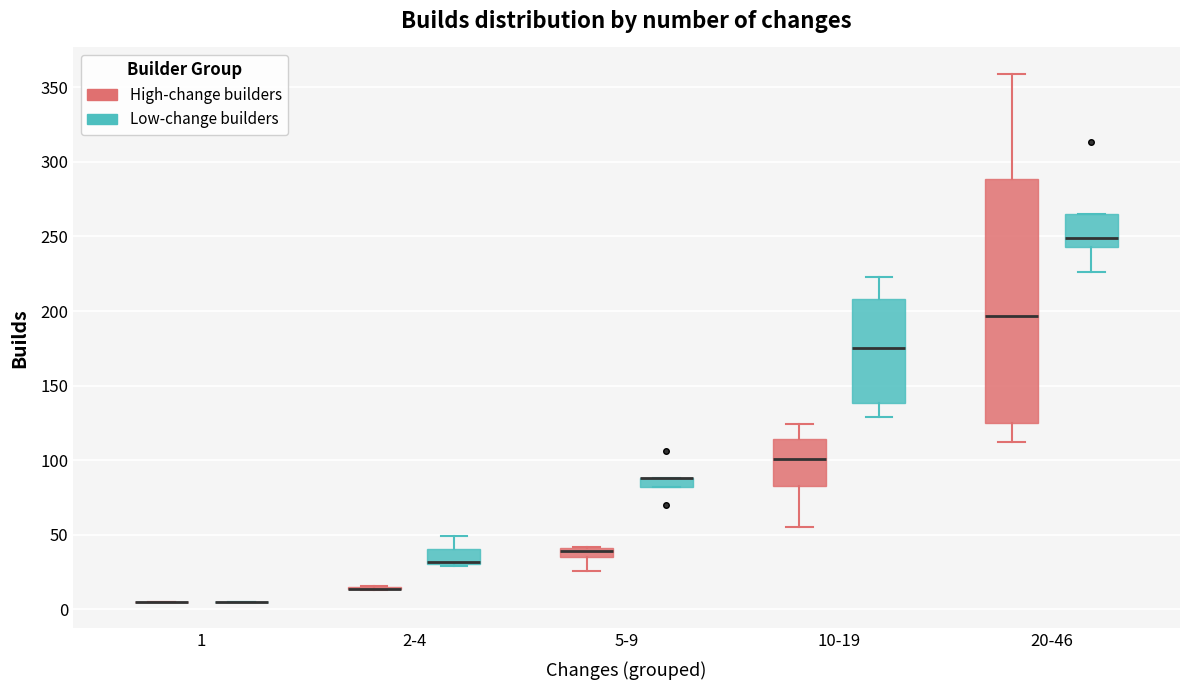

Comparing the boxes themselves (not the whiskers), which one is the tallest?

20-46 (High-change builders)